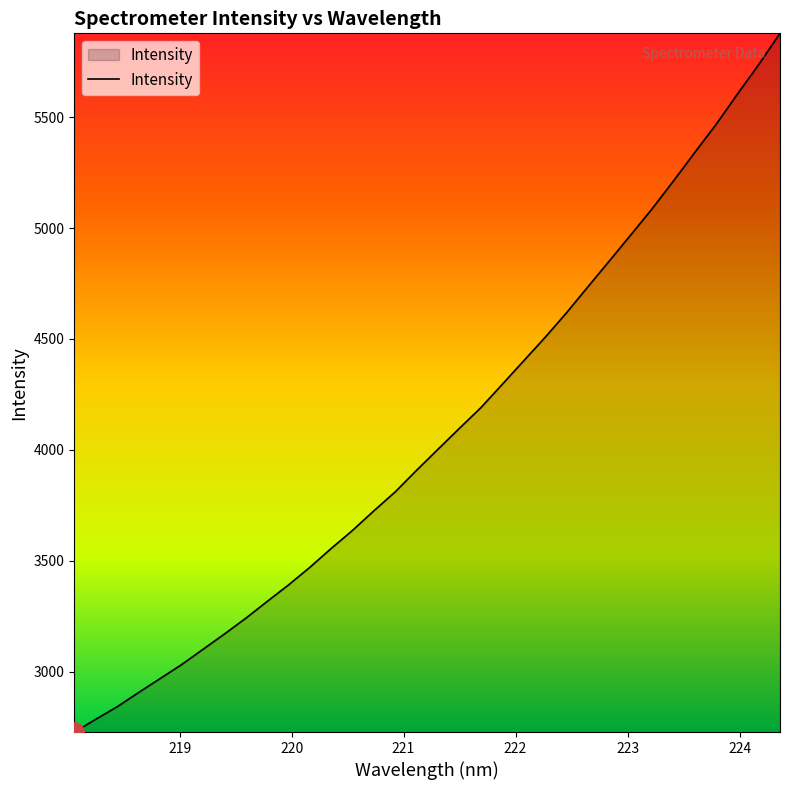

What is the maximum value shown in the chart?

5877.6